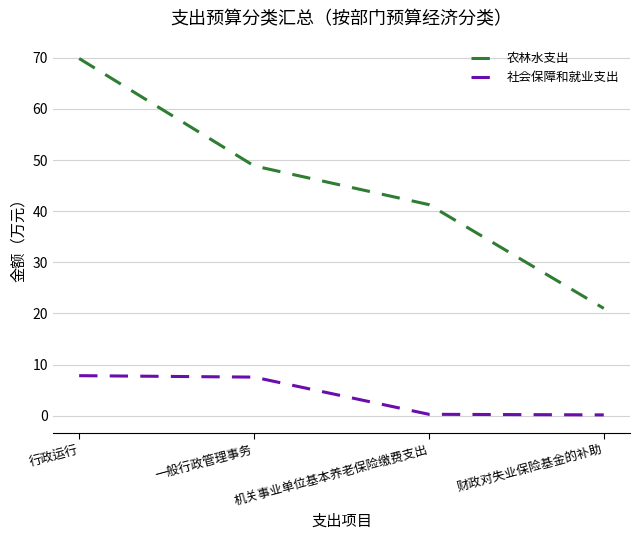

What is the difference between the second highest and minimum values in the 农林水支出 series?

27.9